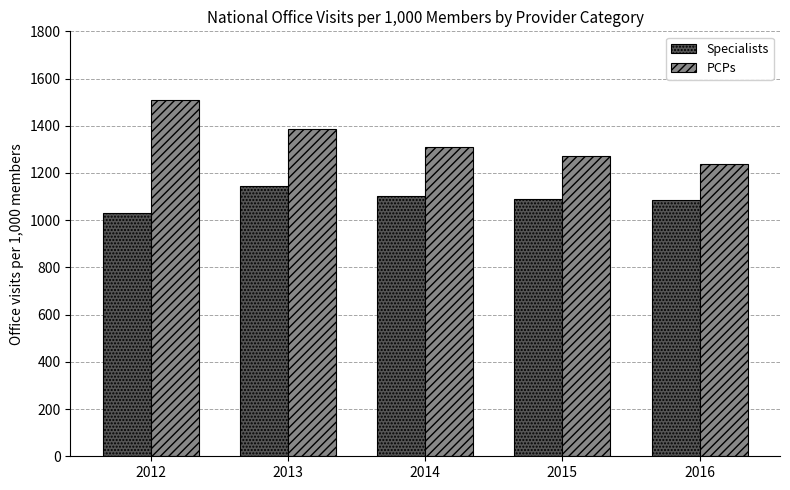

What is the highest value of the Specialists series?

1144